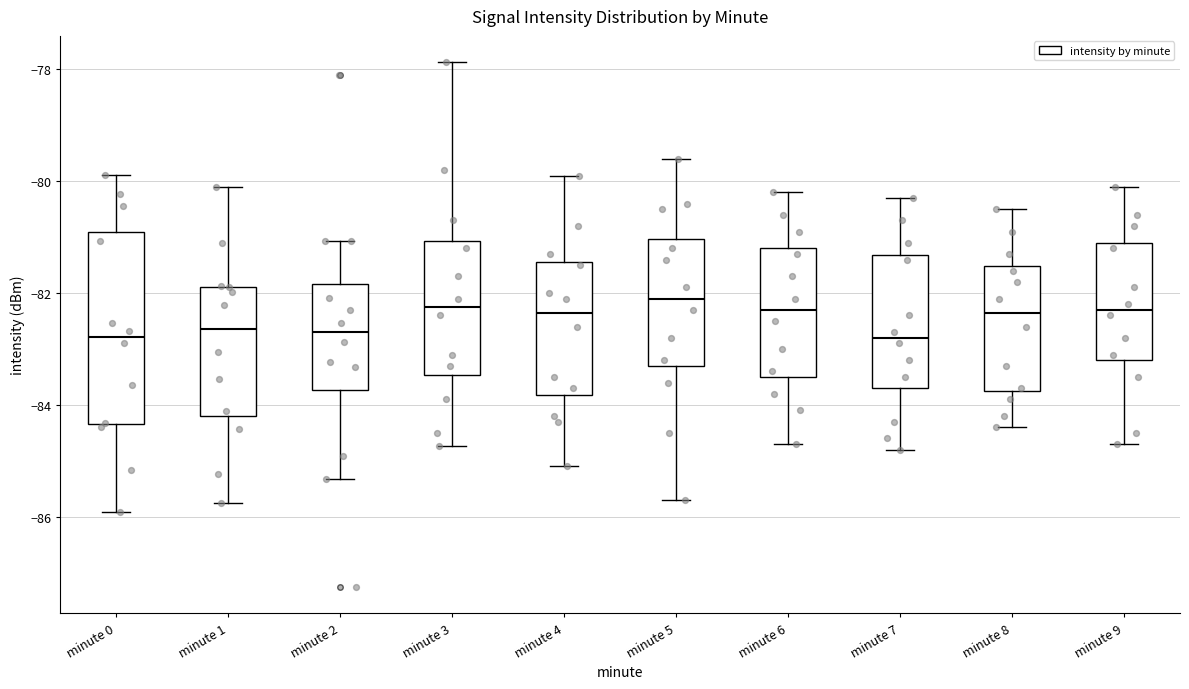

Reading left to right, transcribe this box plot: for each box, give where its median line is, the range the box spans, and where its two whiskers end, as read against the y-axis. The values are not printed on the chart, so give them approximately, as read against the axis.

minute 0: median -82.8, box -84.4 to -81.0, whiskers -86.0 to -79.8
minute 1: median -82.6, box -84.2 to -81.8, whiskers -85.8 to -80.0
minute 2: median -82.6, box -83.8 to -81.8, whiskers -85.4 to -81.0
minute 3: median -82.2, box -83.4 to -81.0, whiskers -84.8 to -77.8
minute 4: median -82.4, box -83.8 to -81.4, whiskers -85.0 to -79.8
minute 5: median -82.0, box -83.2 to -81.0, whiskers -85.6 to -79.6
minute 6: median -82.2, box -83.4 to -81.2, whiskers -84.6 to -80.2
minute 7: median -82.8, box -83.6 to -81.4, whiskers -84.8 to -80.2
minute 8: median -82.4, box -83.8 to -81.6, whiskers -84.4 to -80.4
minute 9: median -82.2, box -83.2 to -81.0, whiskers -84.6 to -80.0